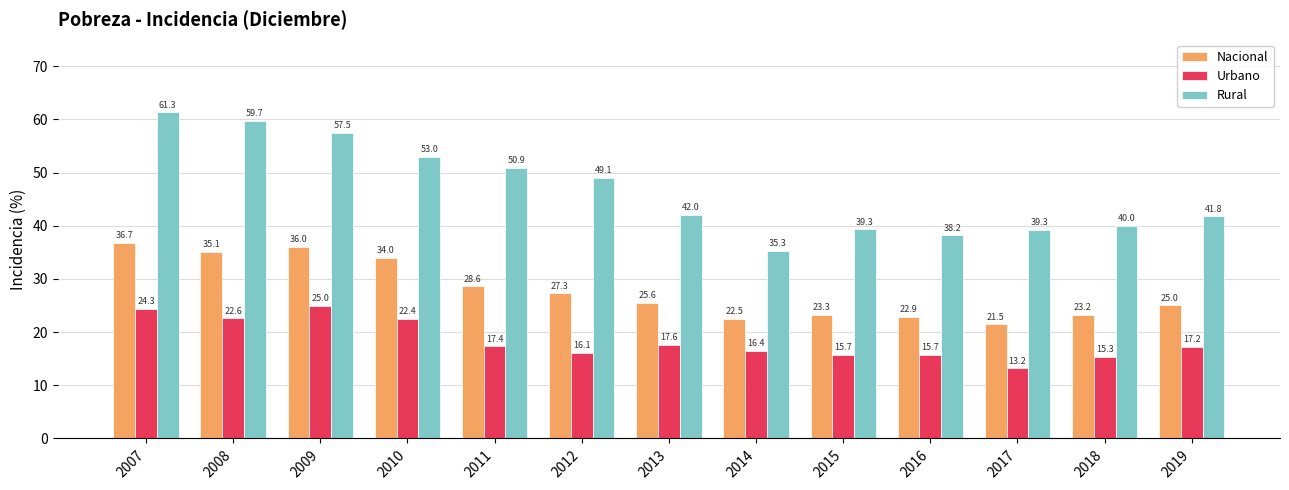

At which category is the sum across all series the highest?

2007